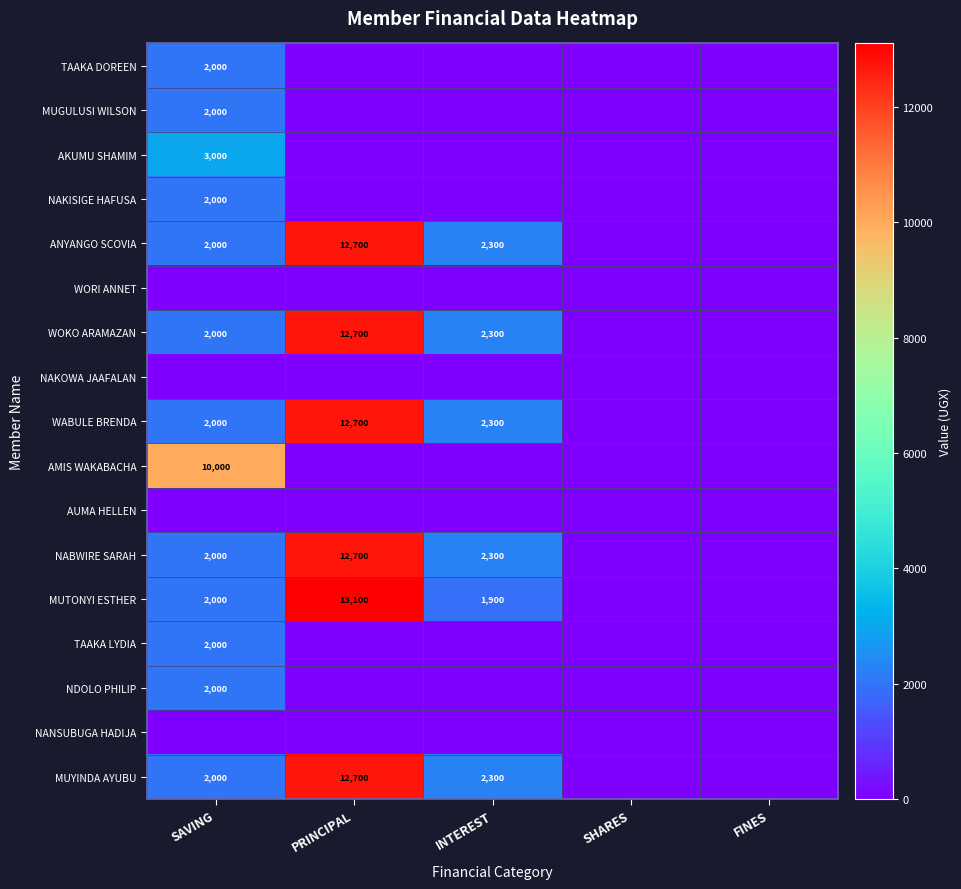

True or false: NABWIRE SARAH has a value of 2300 at INTEREST.

True